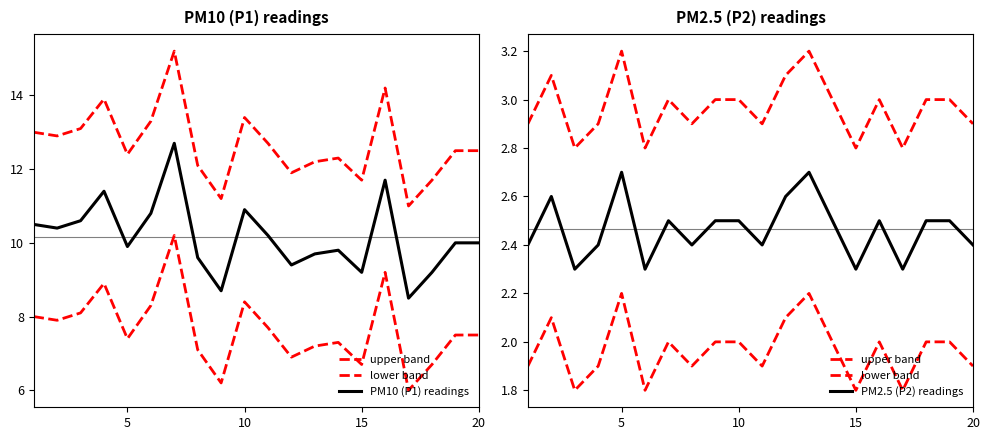

What is the difference between the maximum and second lowest values in the upper band series?

0.4